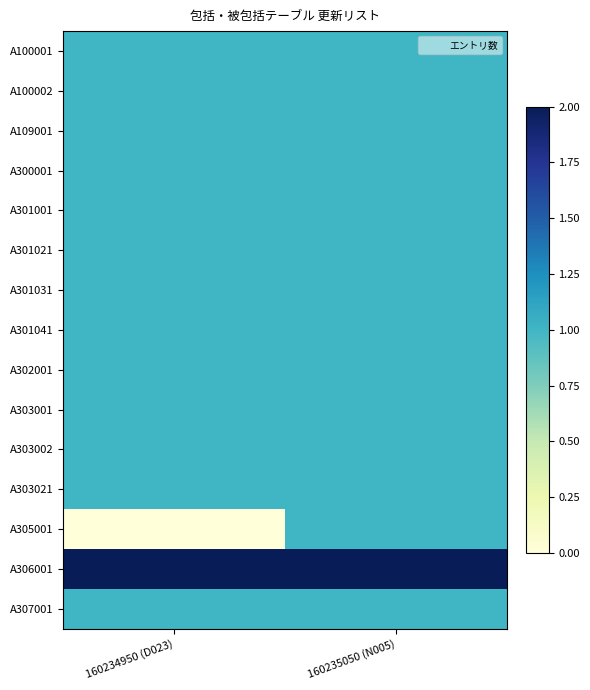

What is the total value across all series at 160234950 (D023)?

15